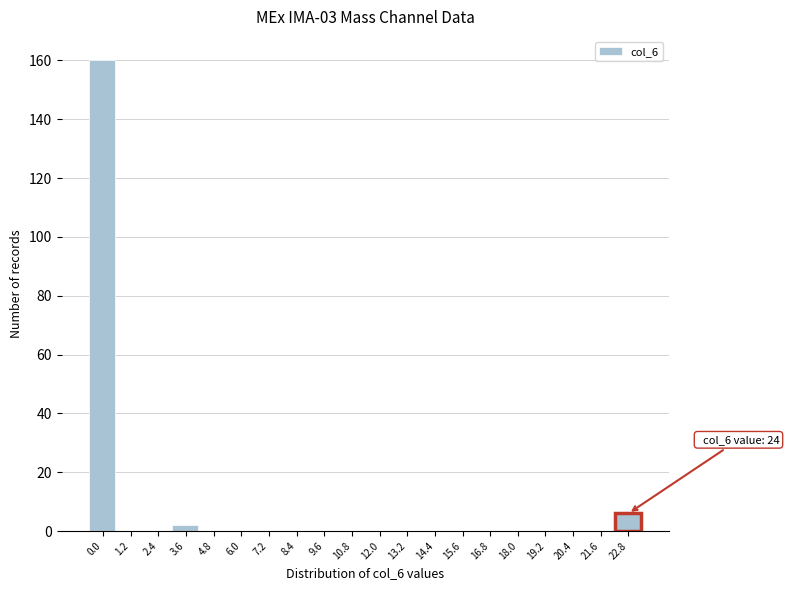

Reading left to right, extract all data points from this chart.

0.0=160	1.2=0	2.4=0	3.6=2	4.8=0	6.0=0	7.2=0	8.4=0	9.6=0	10.8=0	12.0=0	13.2=0	14.4=0	15.6=0	16.8=0	18.0=0	19.2=0	20.4=0	21.6=0	22.8=6